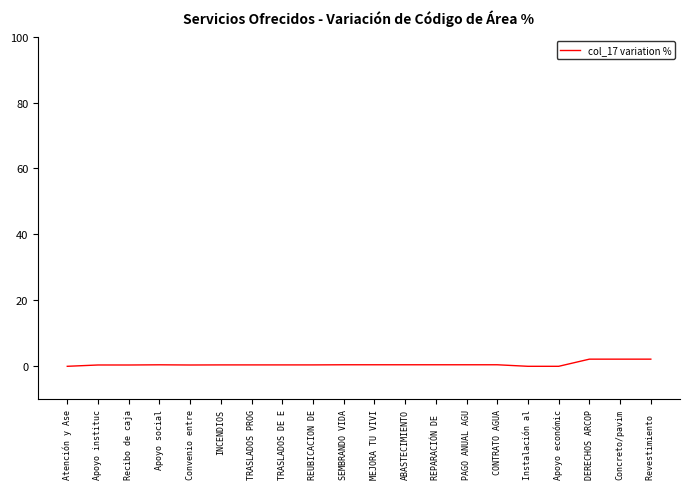

The chart shows a value of -0.0 at Instalación al. True or false?

True